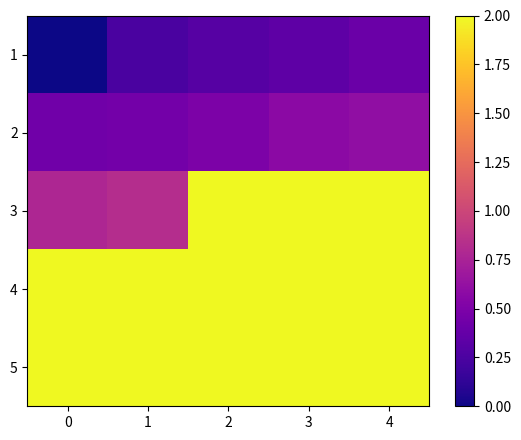

At how many categories does at least one series exceed 1?

5